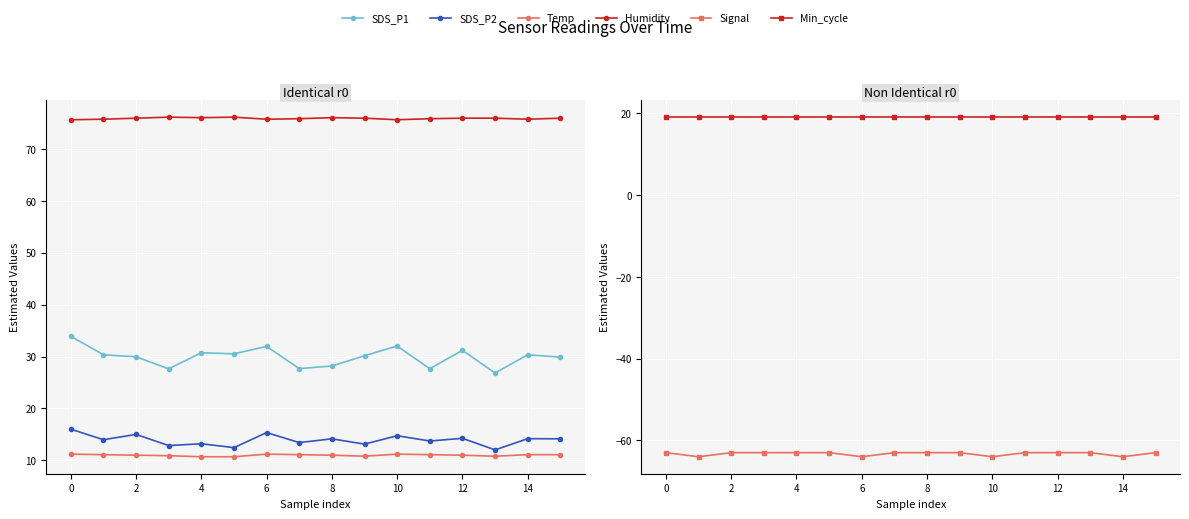

True or false: SDS_P2 has a value of 14.2 at 8.

True